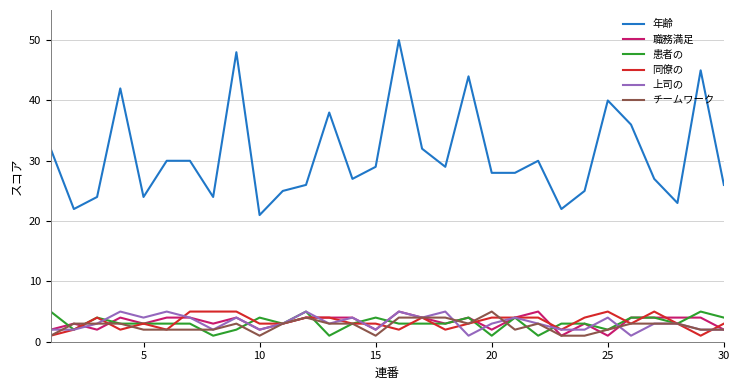

Which series has the widest spread of values?

年齢